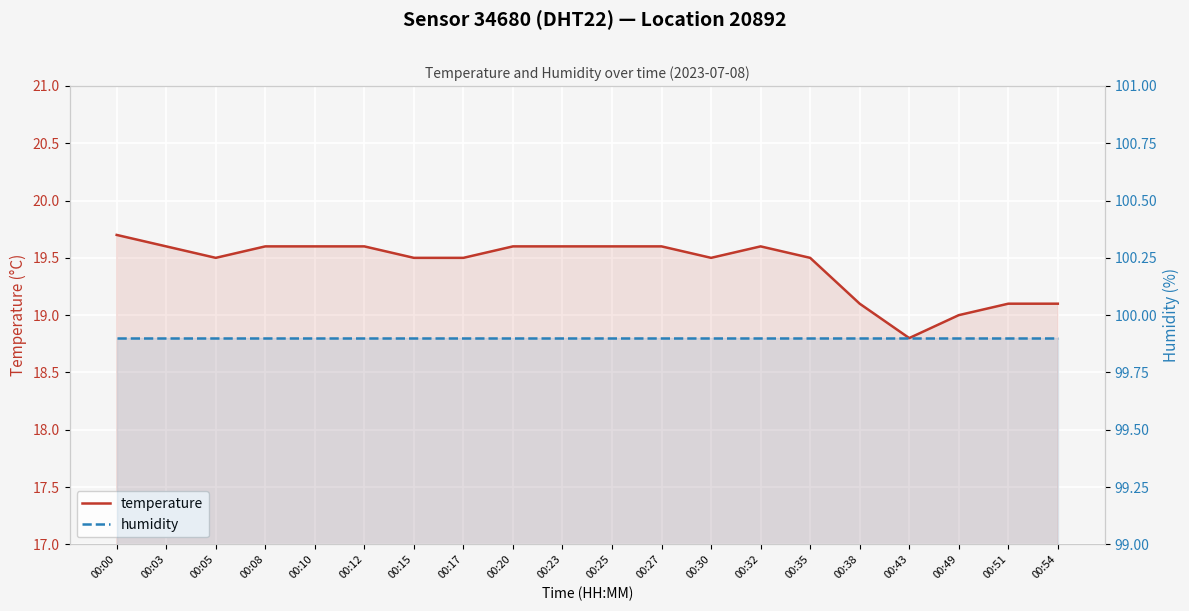

True or false: temperature and humidity intersect in this chart.

False